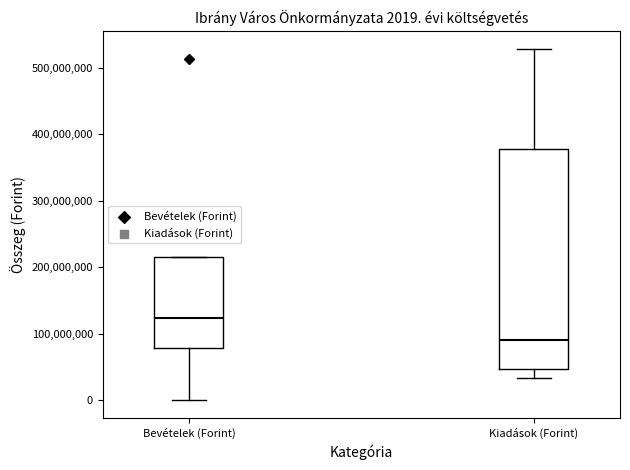

Which box is the tallest, from its lower edge to its upper edge?

Kiadások (Forint)